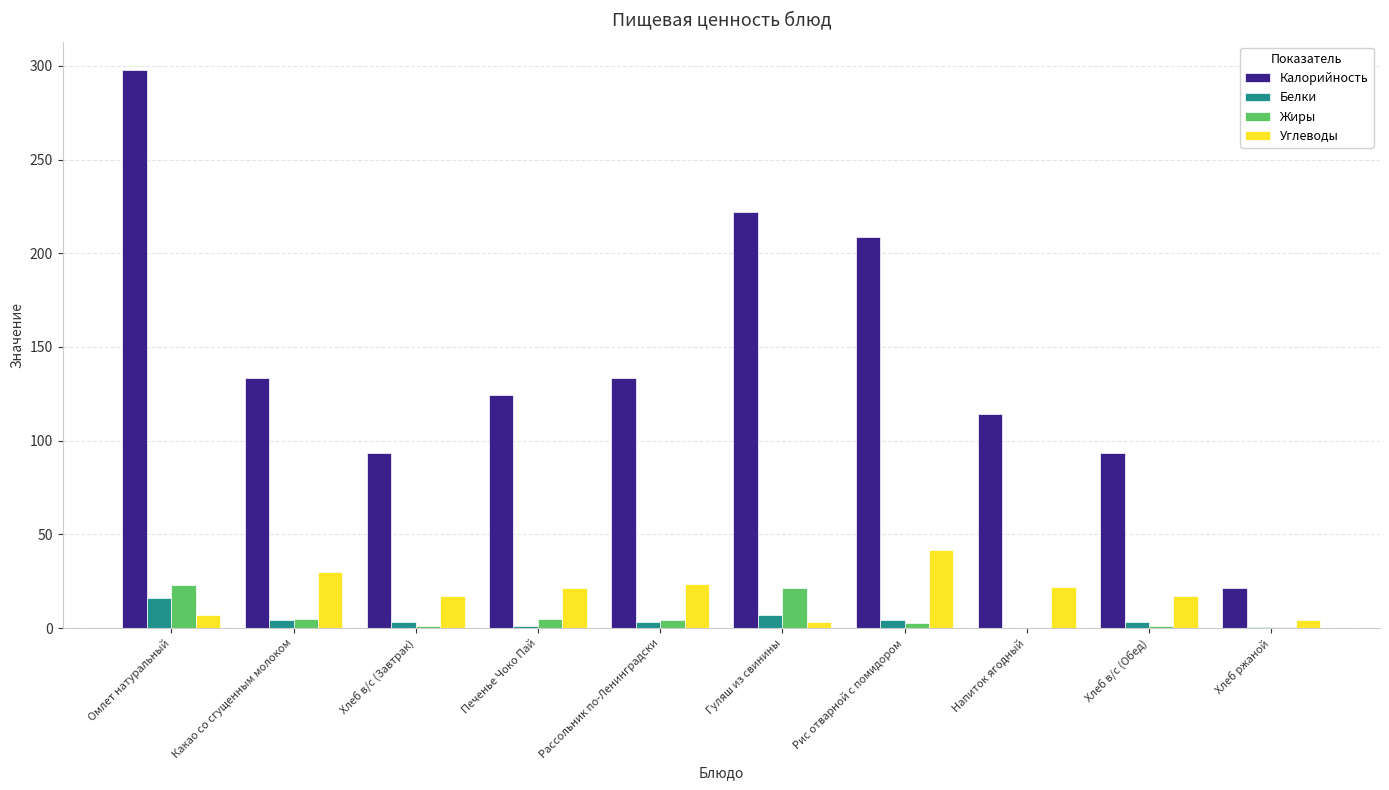

What is the sum of all Калорийность values?

1441.6